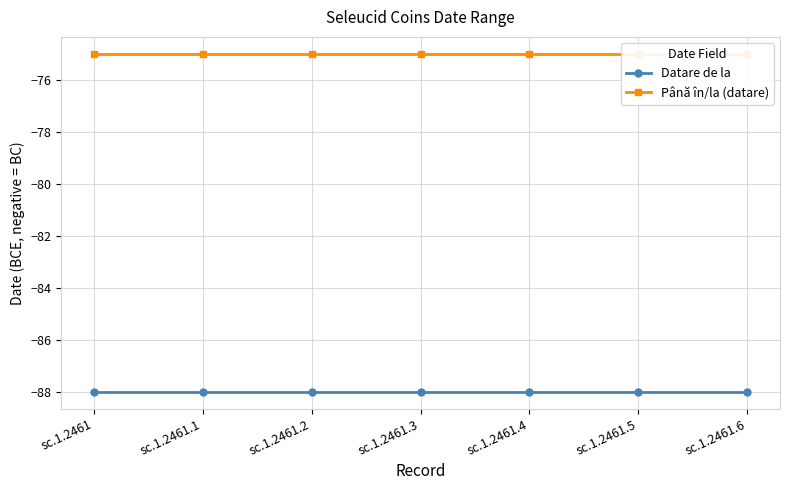

What is the value of the Datare de la point at the 5th from the left?

-88